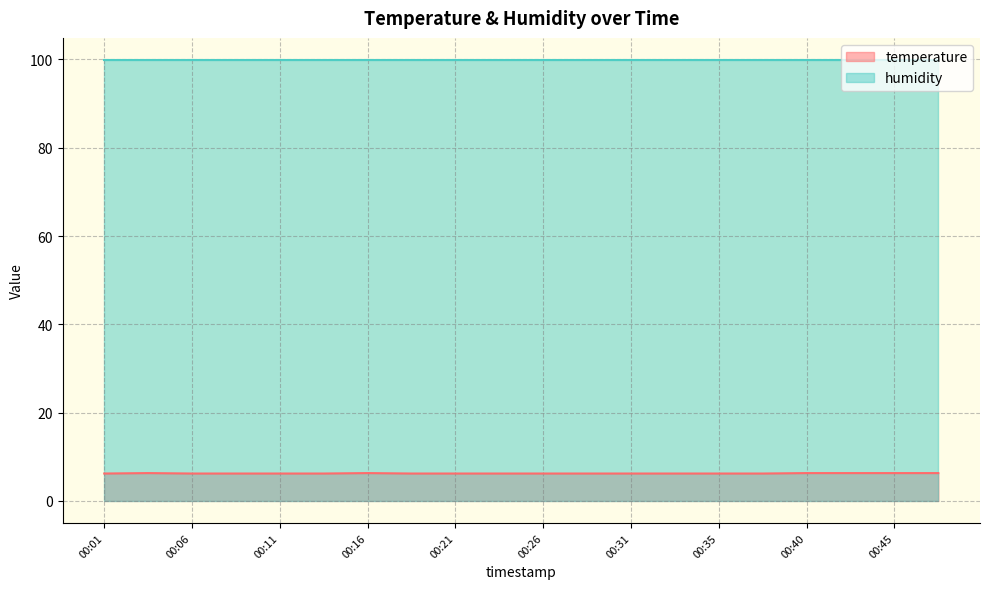

What is the minimum value shown in the chart?

6.2